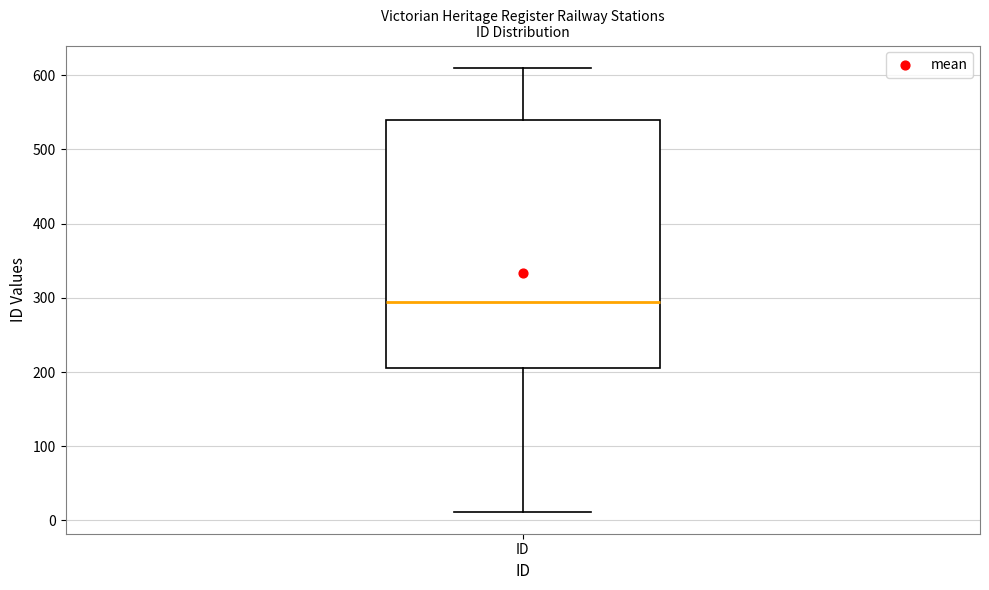

Where does the upper whisker of the box for ID end on the y-axis? The values are not printed on the chart, so give them approximately, as read against the axis.

610